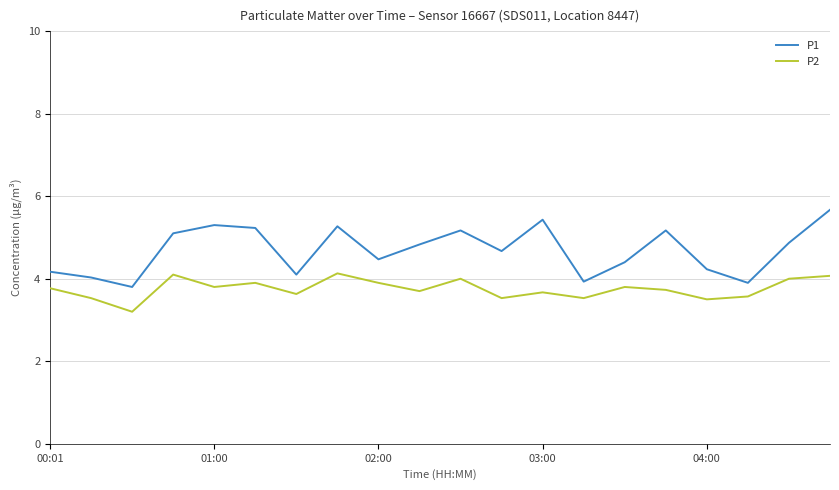

How many lines are shown in the chart?

2